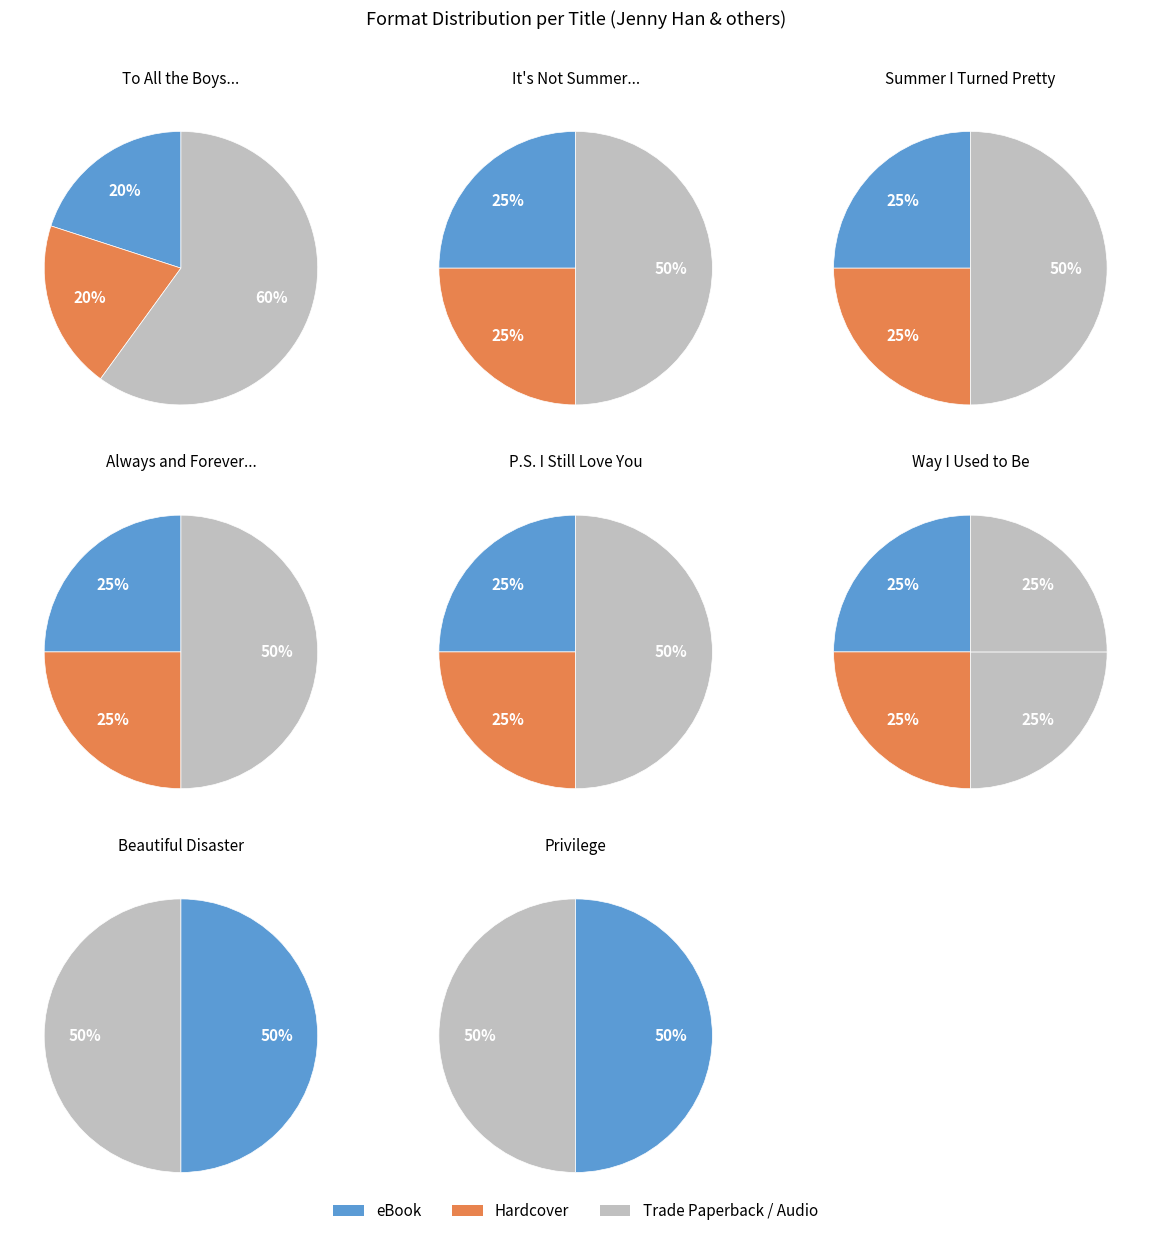

To the nearest percent, what portion does It's Not Summer Without You represent?

14%